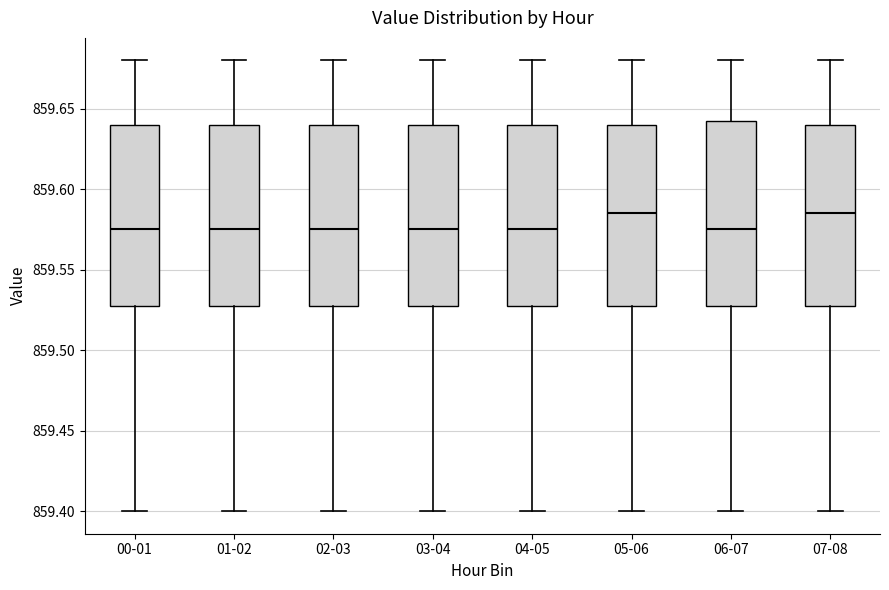

Reading left to right, read every box against the y-axis: the position of its median line, the range the box covers, and the ends of its whiskers. The values are not printed on the chart, so give them approximately, as read against the axis.

00-01: median 859.575, box 859.530 to 859.640, whiskers 859.400 to 859.680
01-02: median 859.575, box 859.530 to 859.640, whiskers 859.400 to 859.680
02-03: median 859.575, box 859.530 to 859.640, whiskers 859.400 to 859.680
03-04: median 859.575, box 859.530 to 859.640, whiskers 859.400 to 859.680
04-05: median 859.575, box 859.530 to 859.640, whiskers 859.400 to 859.680
05-06: median 859.585, box 859.530 to 859.640, whiskers 859.400 to 859.680
06-07: median 859.575, box 859.530 to 859.645, whiskers 859.400 to 859.680
07-08: median 859.585, box 859.530 to 859.640, whiskers 859.400 to 859.680